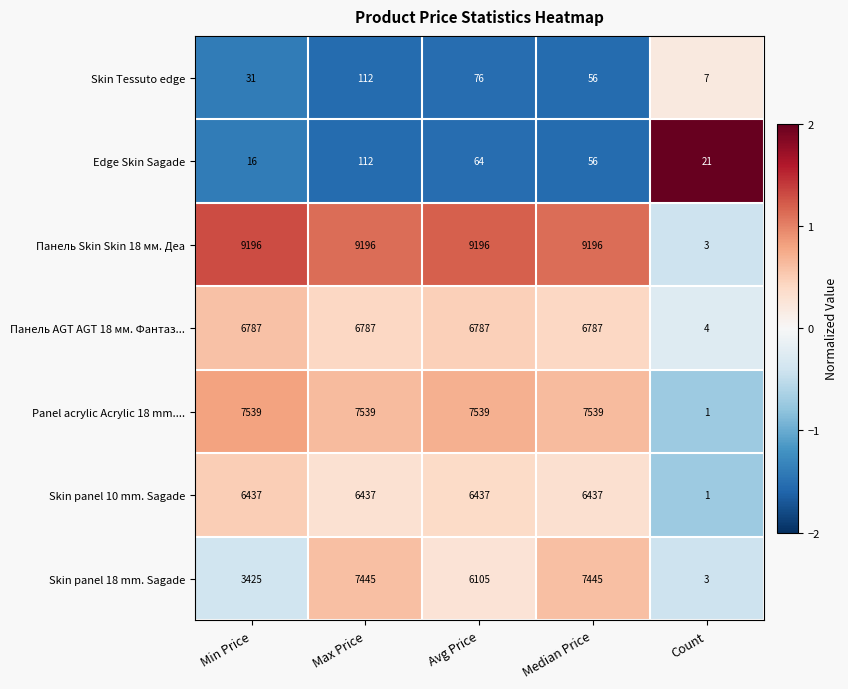

Which series has the widest spread of values?

Панель Skin Skin 18 мм. Деа